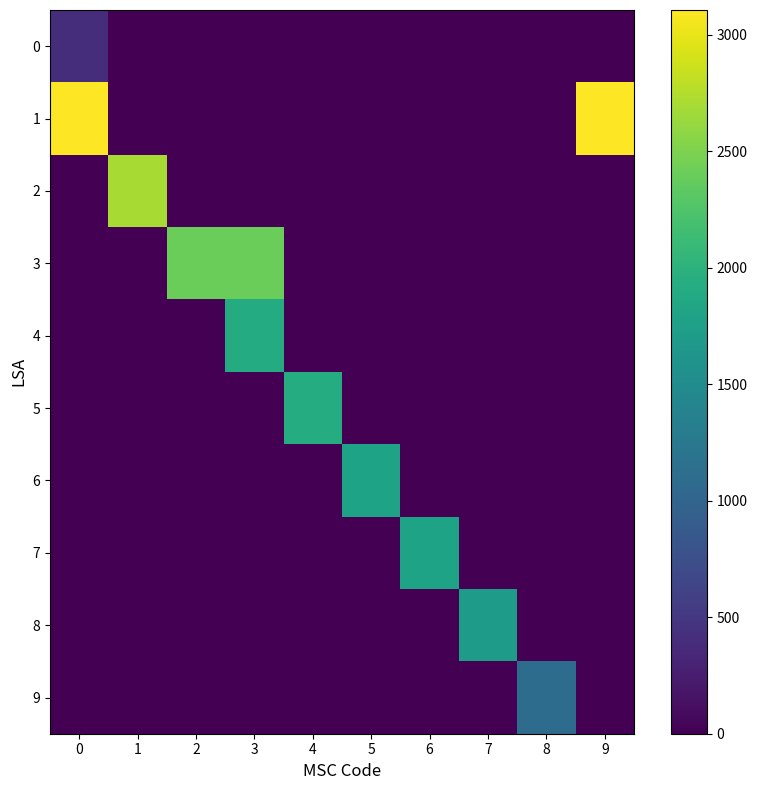

Which series has the largest range (max minus min)?

1